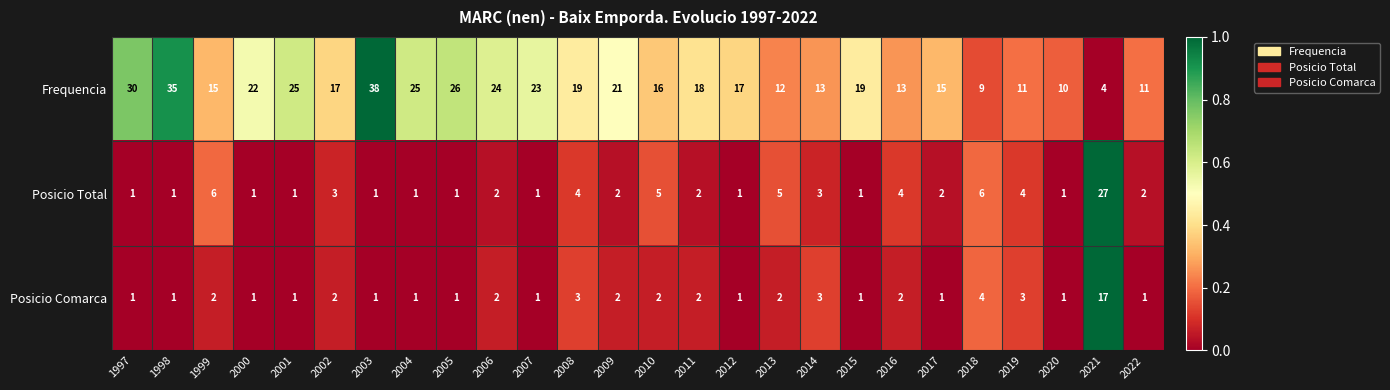

What is the maximum value for Frequencia?

38